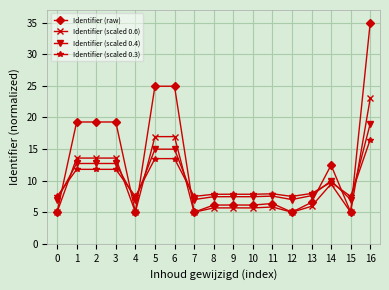

Which series has the widest spread of values?

Identifier (raw)